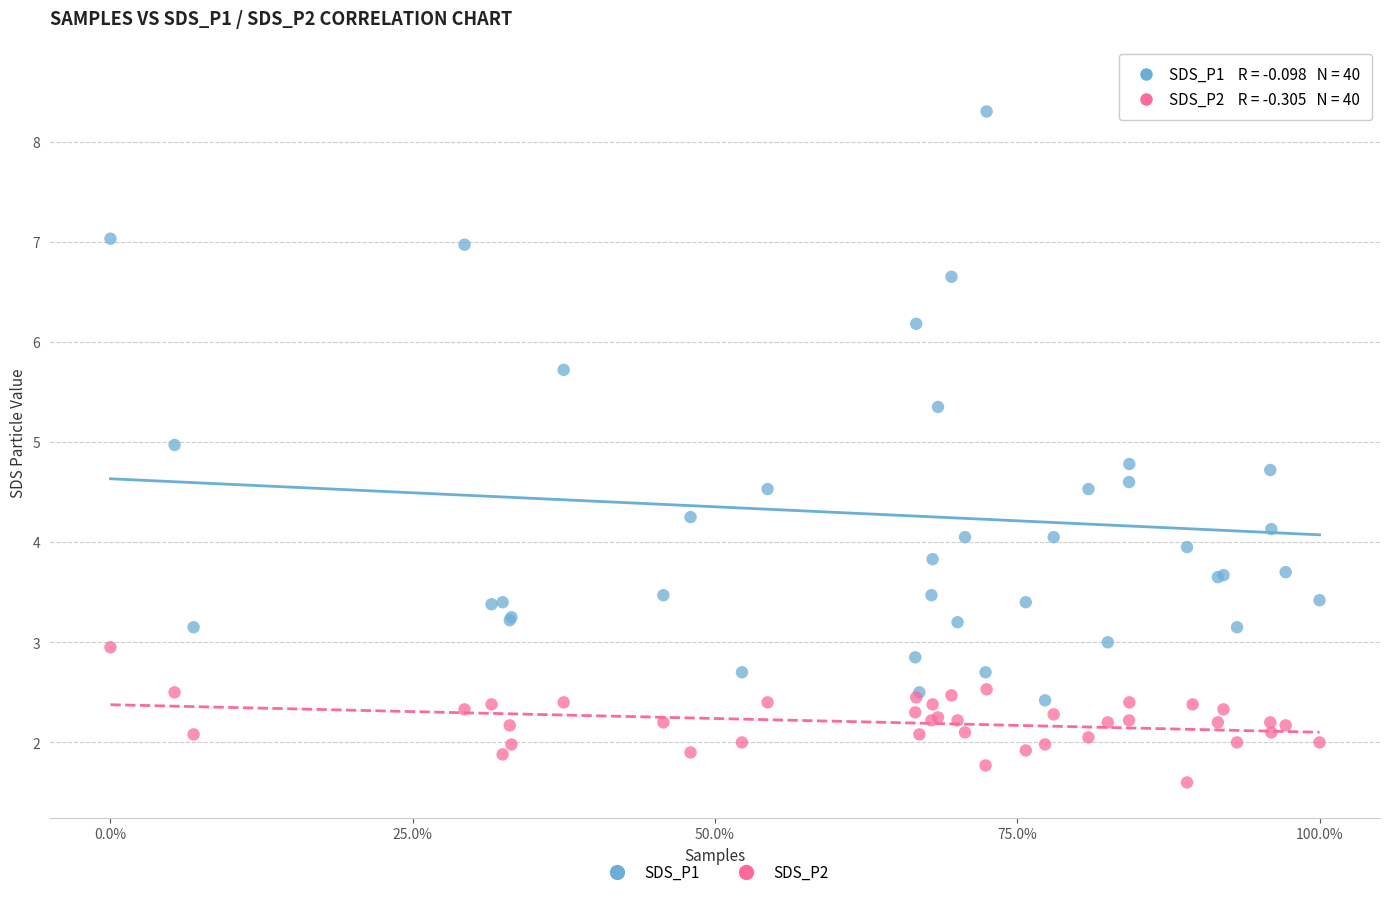

Which series has the widest spread of Y values?

SDS_P1